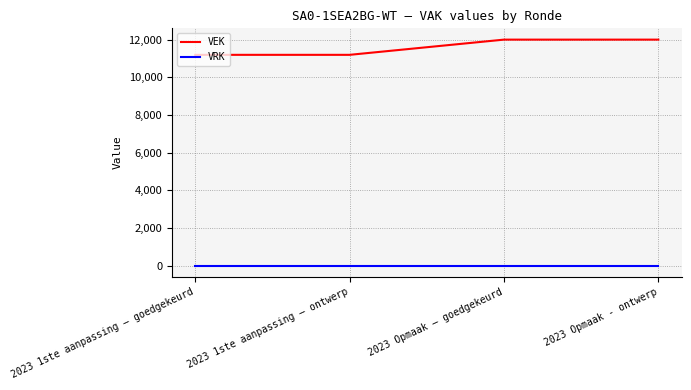

Between 2023 1ste aanpassing – goedgekeurd and 2023 Opmaak - ontwerp, which series saw the biggest shift?

VEK